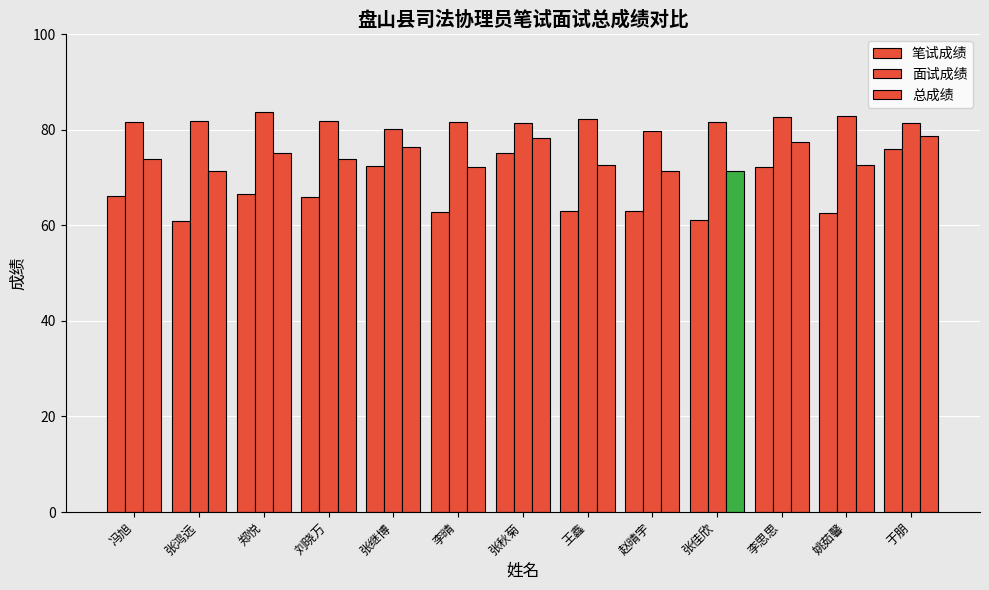

Reading left to right, extract all data points from this chart.

笔试成绩: 66.2	60.9	66.6	65.8	72.5	62.8	75.2	63.1	63.1	61.0	72.3	62.6	75.8
面试成绩: 81.6	81.8	83.8	81.8	80.1	81.6	81.3	82.3	79.7	81.6	82.6	82.8	81.5
总成绩: 73.9	71.4	75.2	73.8	76.3	72.2	78.3	72.7	71.4	71.3	77.4	72.7	78.7